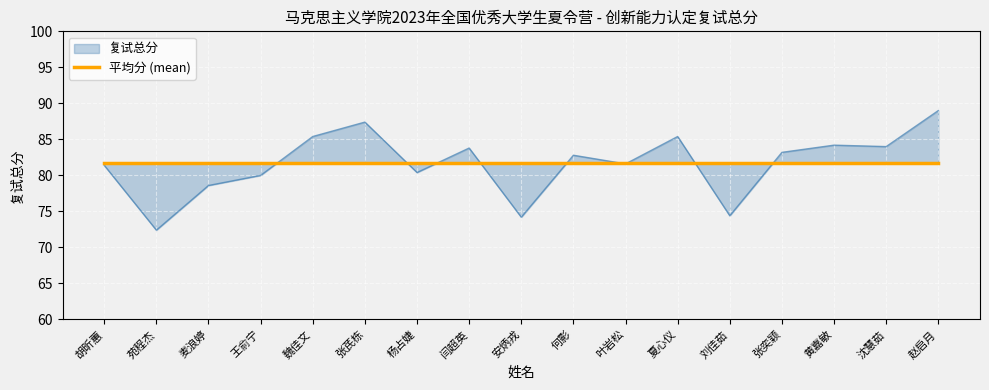

True or false: the data shows 116.6 at 张芪栋.

False